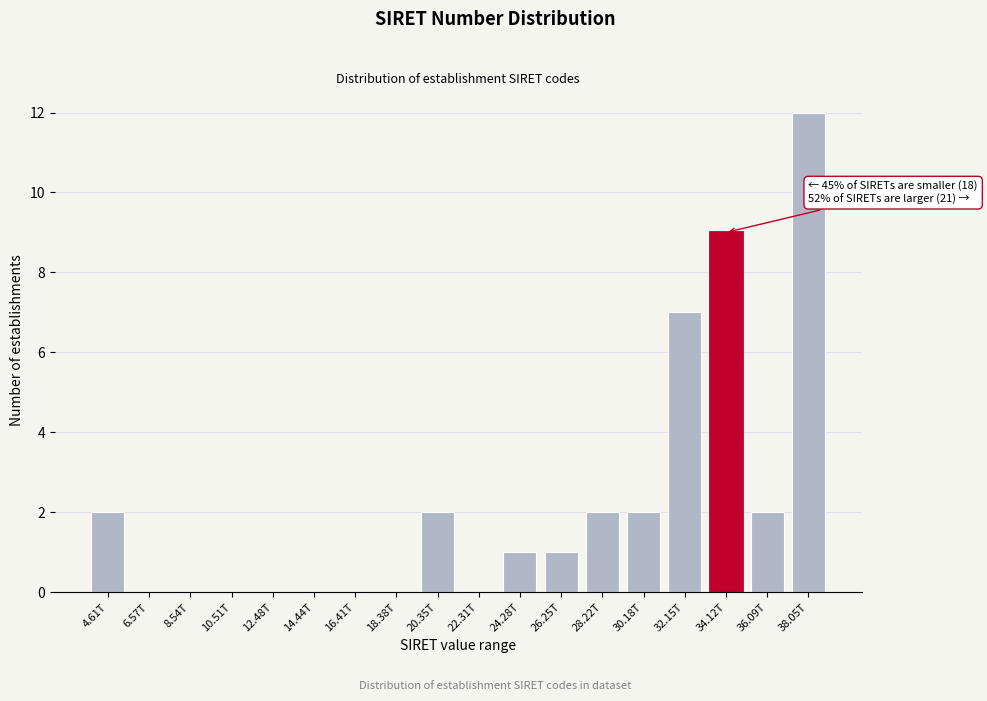

Reading right to left, what are all the values shown in this chart?

38.05T=12	36.09T=2	34.12T=9	32.15T=7	30.18T=2	28.22T=2	26.25T=1	24.28T=1	22.31T=0	20.35T=2	18.38T=0	16.41T=0	14.44T=0	12.48T=0	10.51T=0	8.54T=0	6.57T=0	4.61T=2